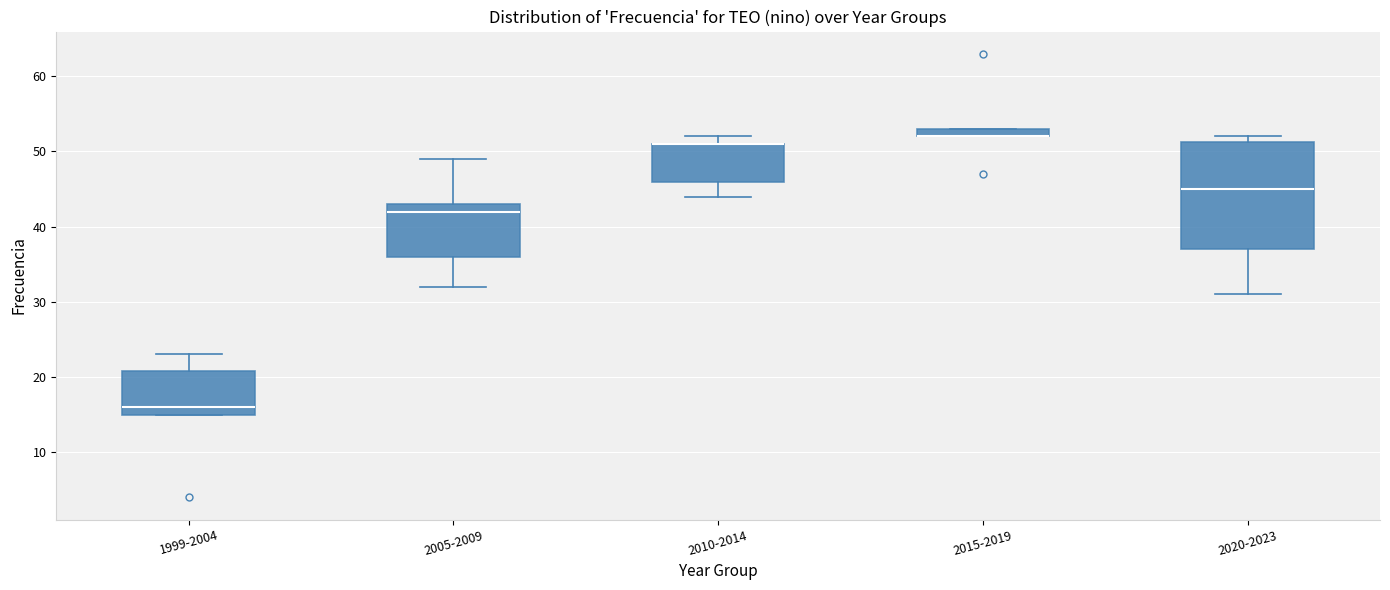

Where does the upper whisker of the box for 1999-2004 end on the y-axis? The values are not printed on the chart, so give them approximately, as read against the axis.

23